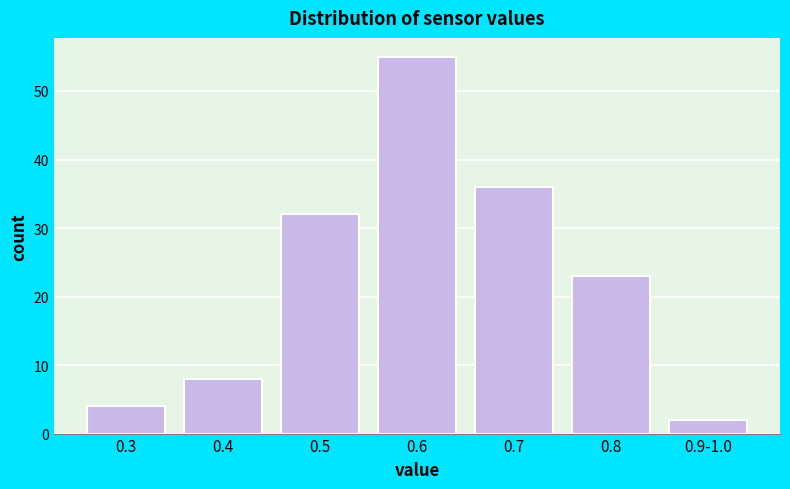

Reading left to right, extract all data points from this chart.

4	8	32	55	36	23	2